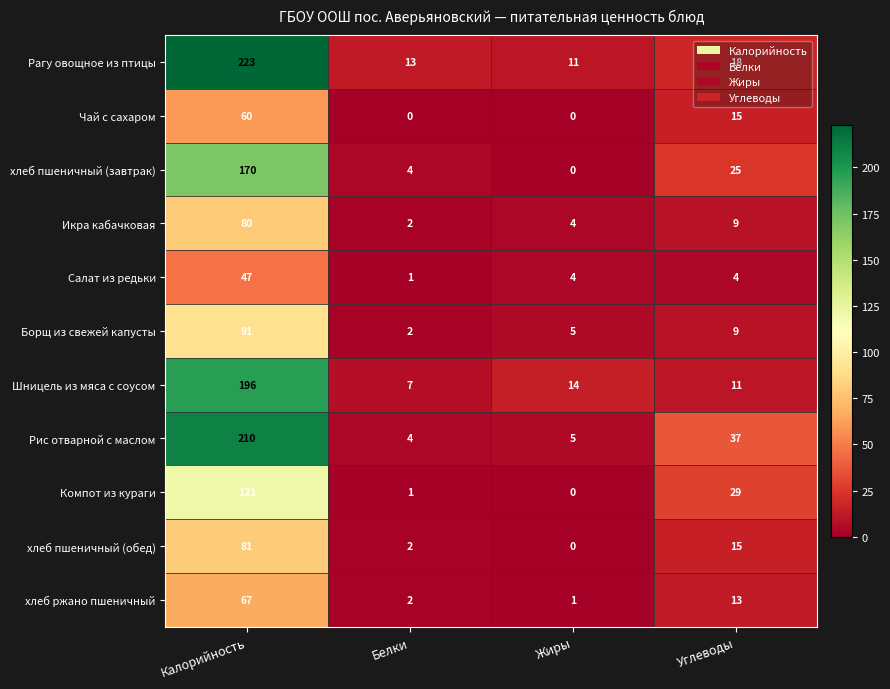

What is the difference between the highest and lowest values at Жиры?

14